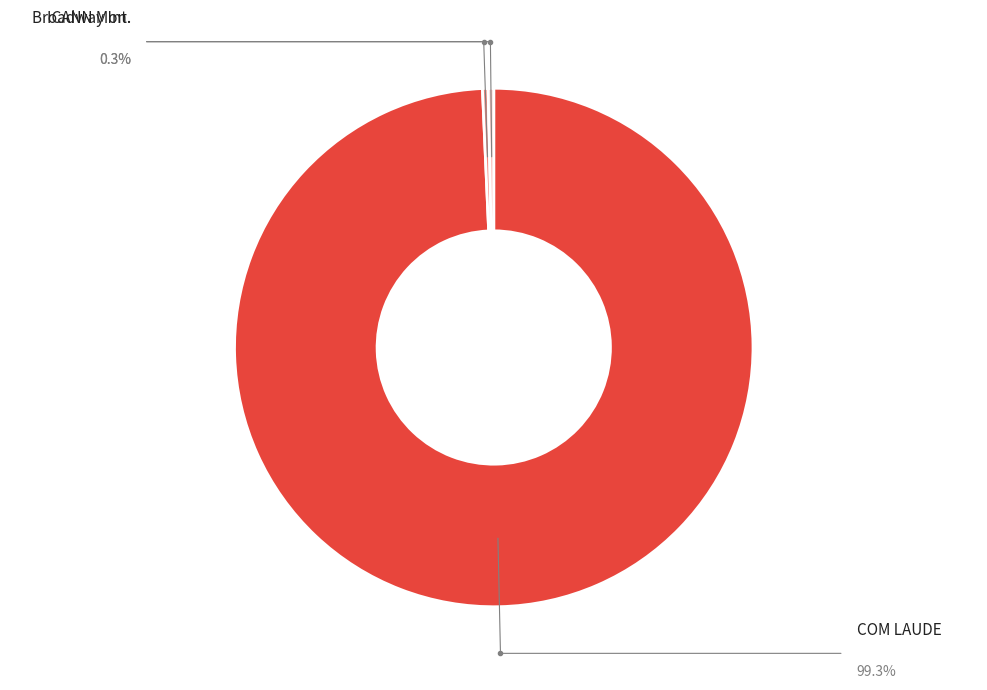

How many slices are in this pie chart?

3